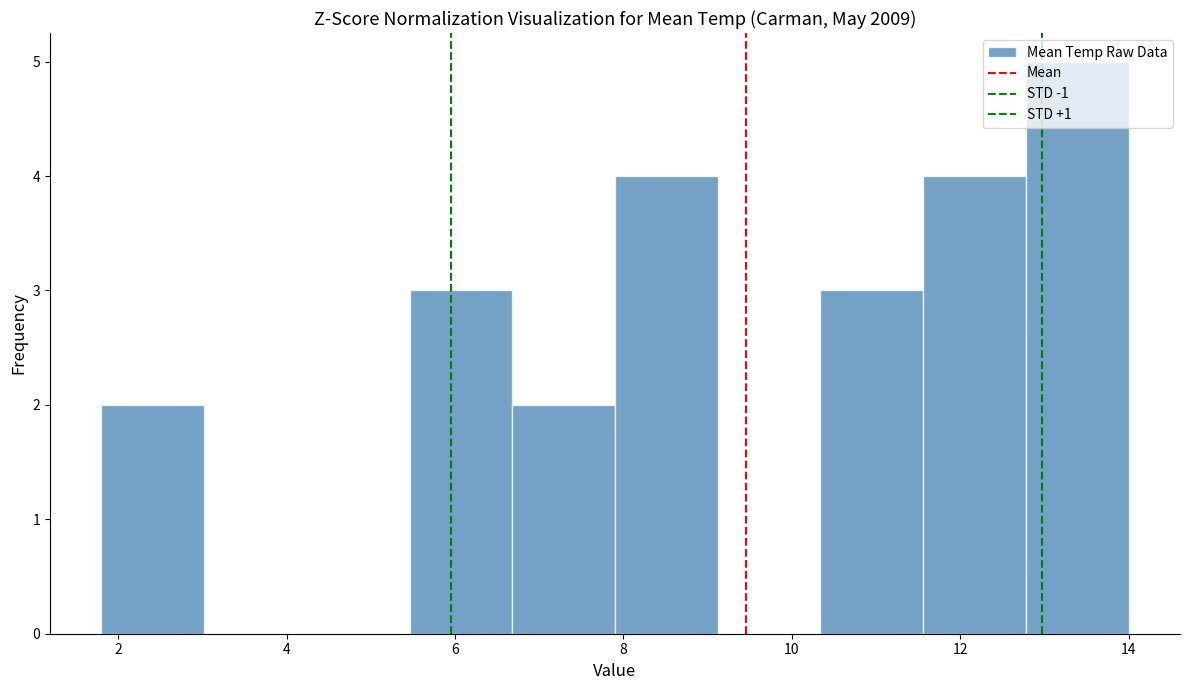

What is the height of the bar covering 7.90 to 9.12 on the x-axis? Neither the bar edges nor the heights are printed on the chart, so give them approximately, as read against the axes.

4